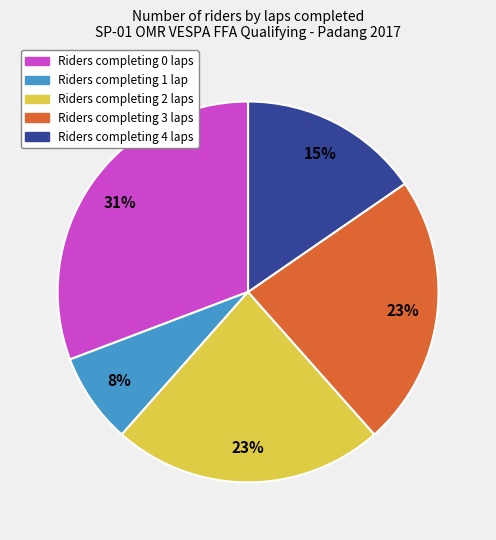

Does any single category account for the majority?

No